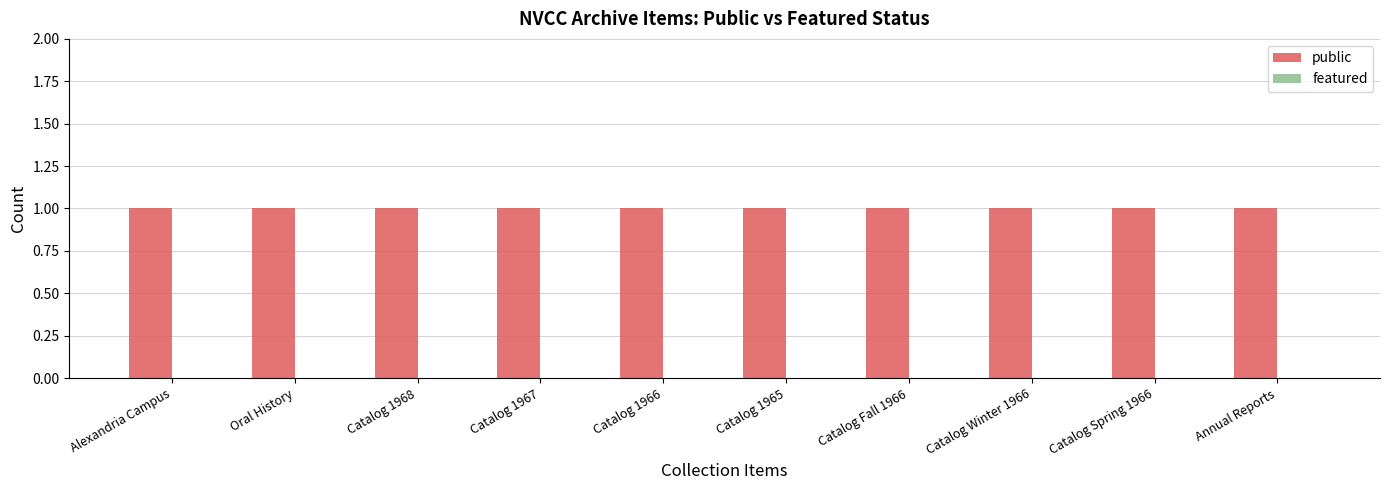

Which series has the largest total across all categories?

public